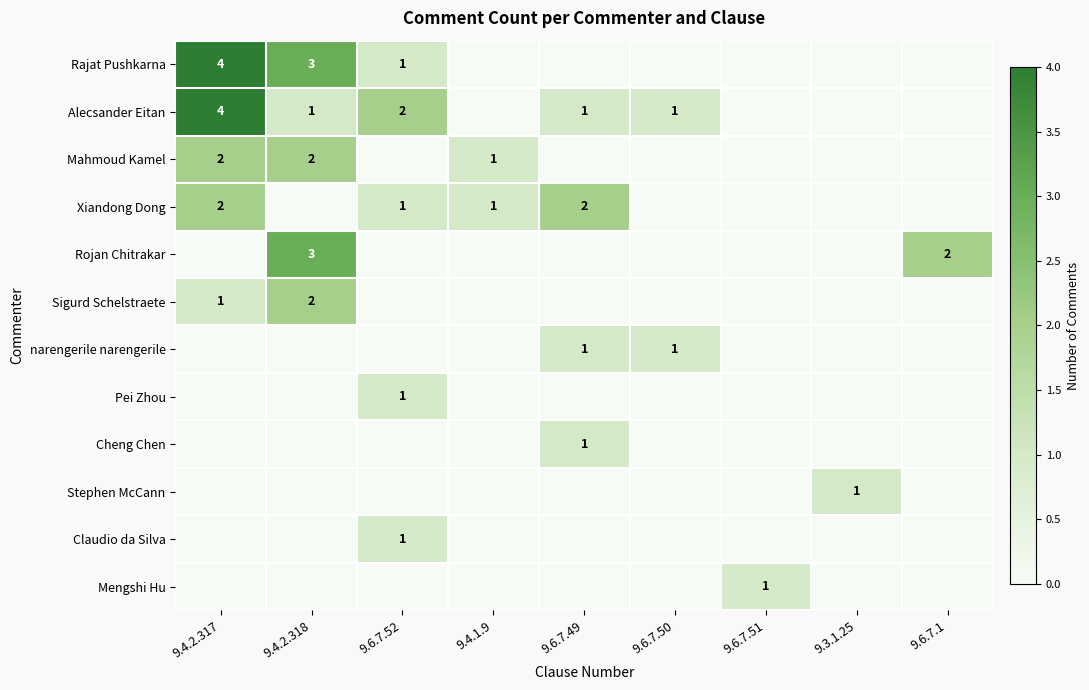

True or false: Xiandong Dong has a value of 0 at 9.4.1.9.

False